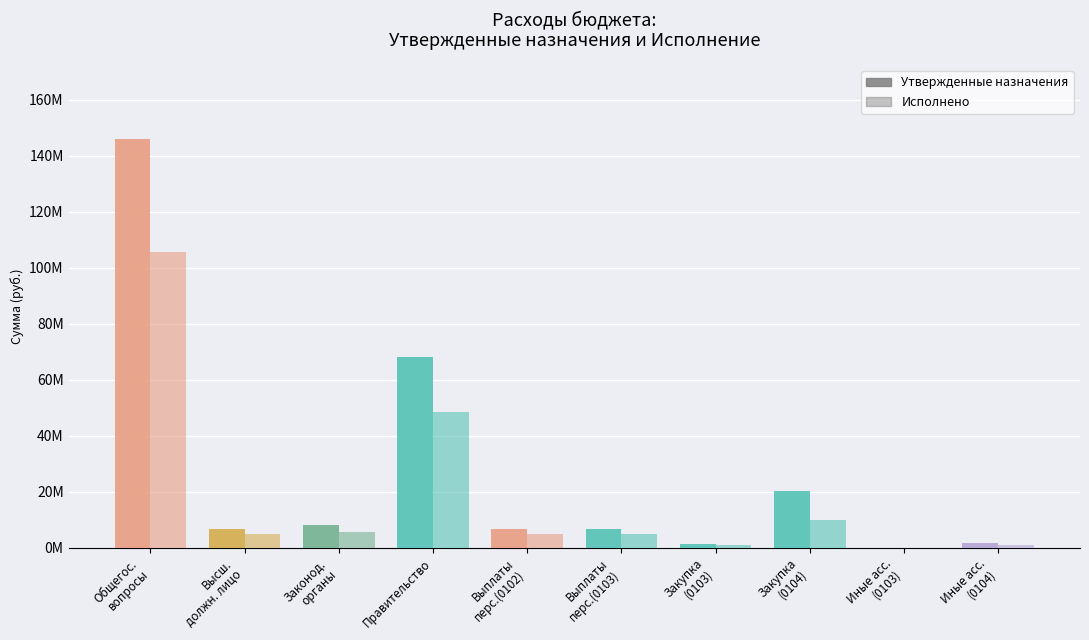

List the labels in order of Утвержденные назначения value, largest first.

Общегос.
вопросы, Правительство, Закупка
(0104), Законод.
органы, Высш.
должн. лицо, Выплаты
перс.(0102), Выплаты
перс.(0103), Иные асс.
(0104), Закупка
(0103), Иные асс.
(0103)